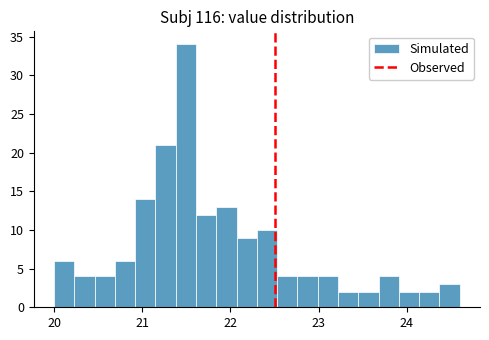

Read against the x-axis, roughly where is the centre of the tallest bar?

21.5